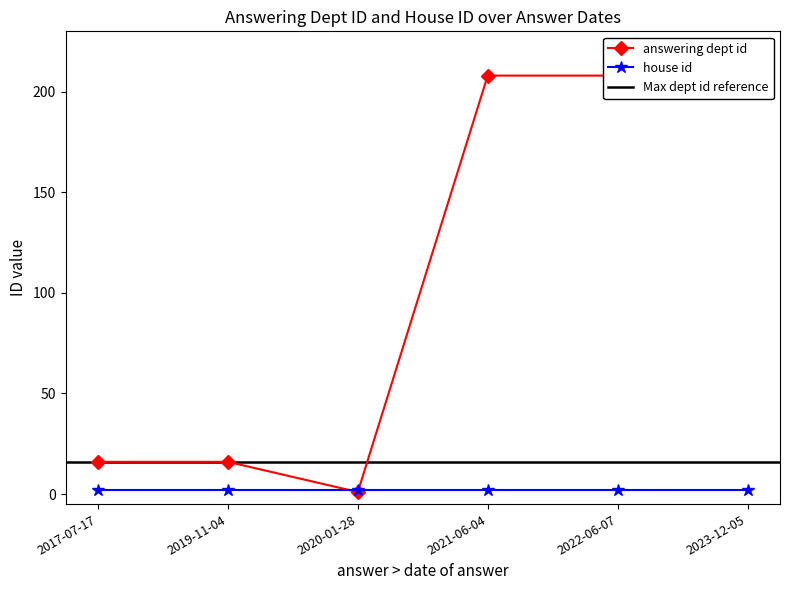

Where is the first local minimum?

2020-01-28